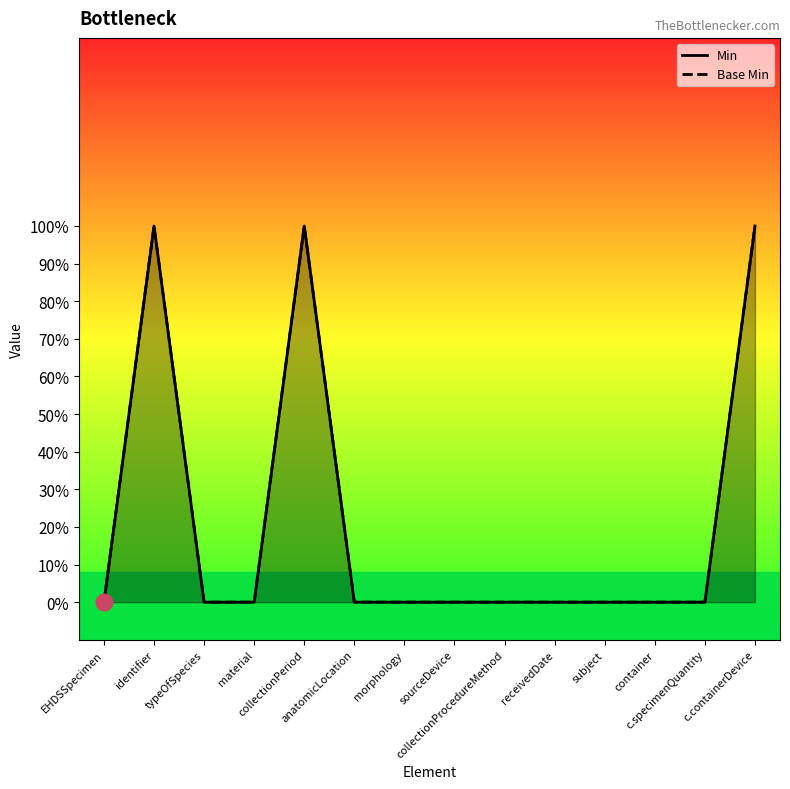

At which category is the sum across all series the highest?

identifier